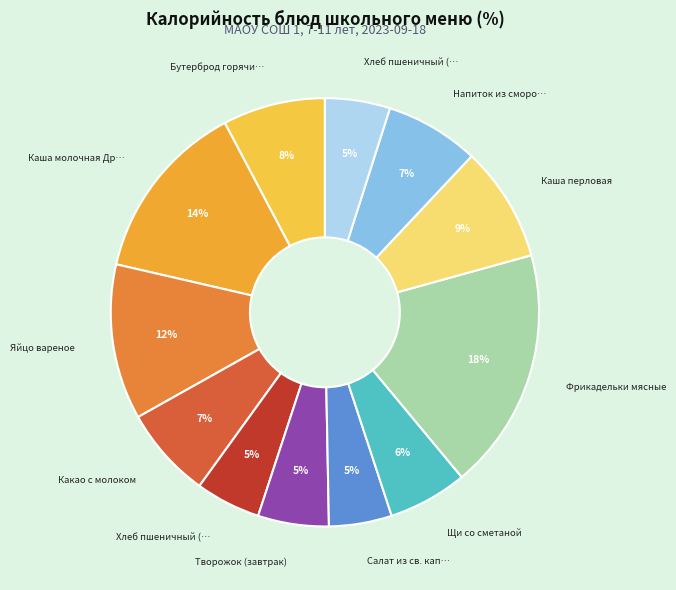

What is the smallest slice in the pie chart?

Салат из св. капусты